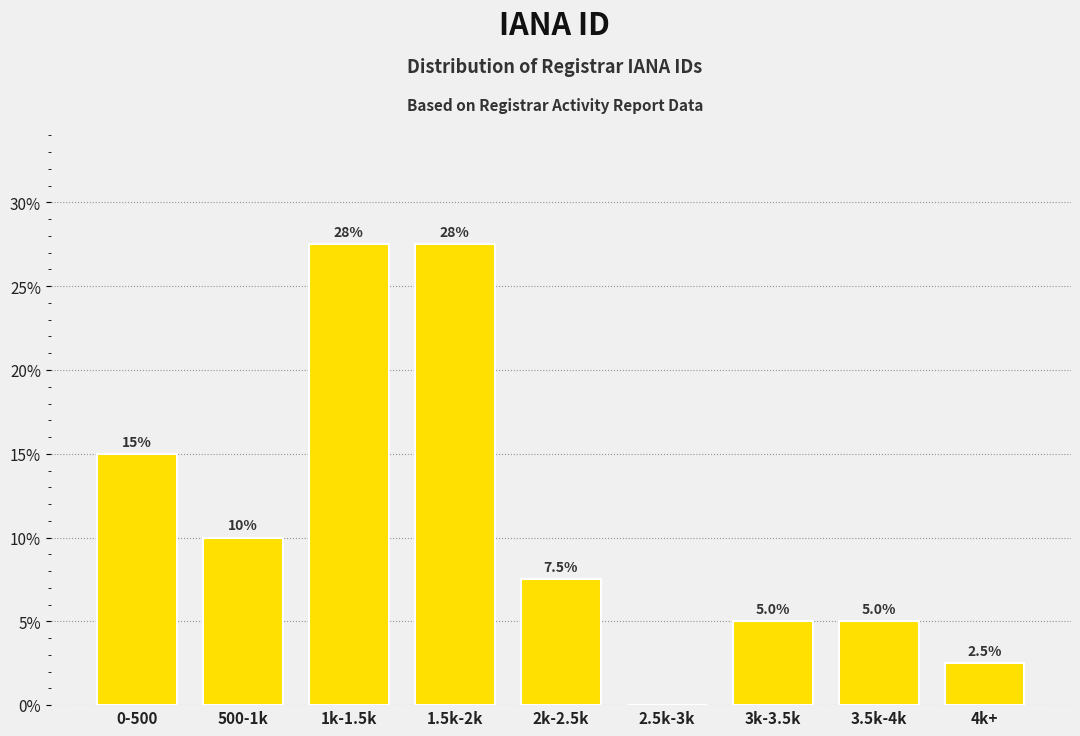

Reading left to right, extract all data points from this chart.

0-500=15.0	500-1k=10.0	1k-1.5k=27.5	1.5k-2k=27.5	2k-2.5k=7.5	2.5k-3k=0.0	3k-3.5k=5.0	3.5k-4k=5.0	4k+=2.5